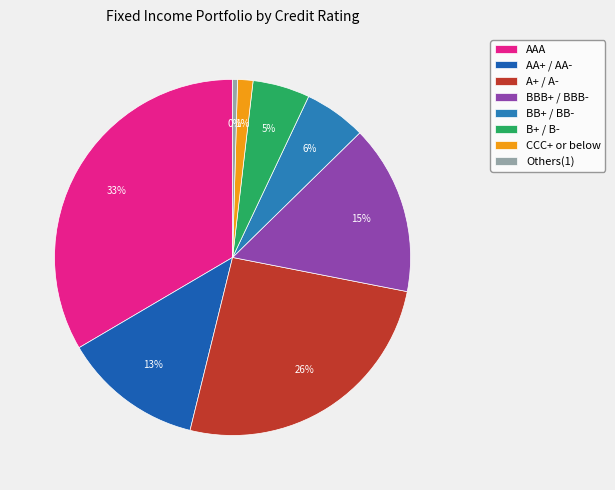

The CCC+ or below slice represents 1% of the pie. True or false?

True